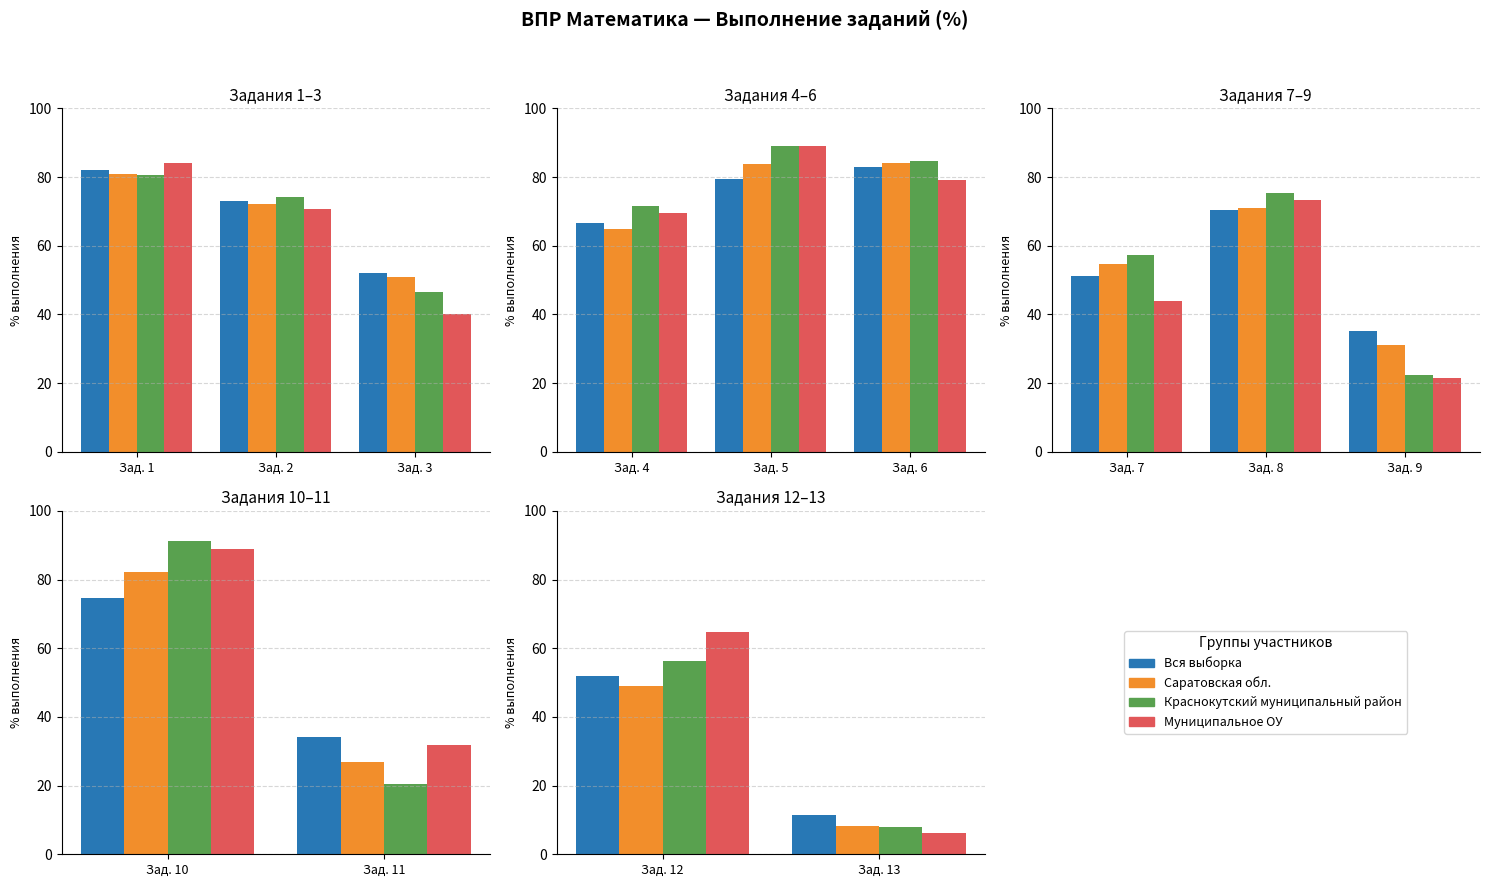

Which series has the widest spread of values?

Муниципальное ОУ